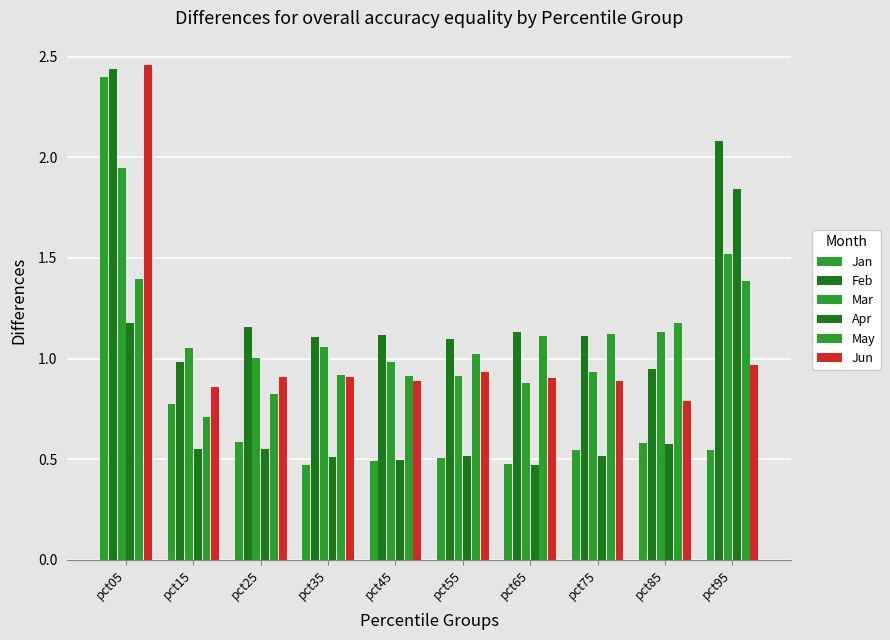

How many bars are there in total?

60